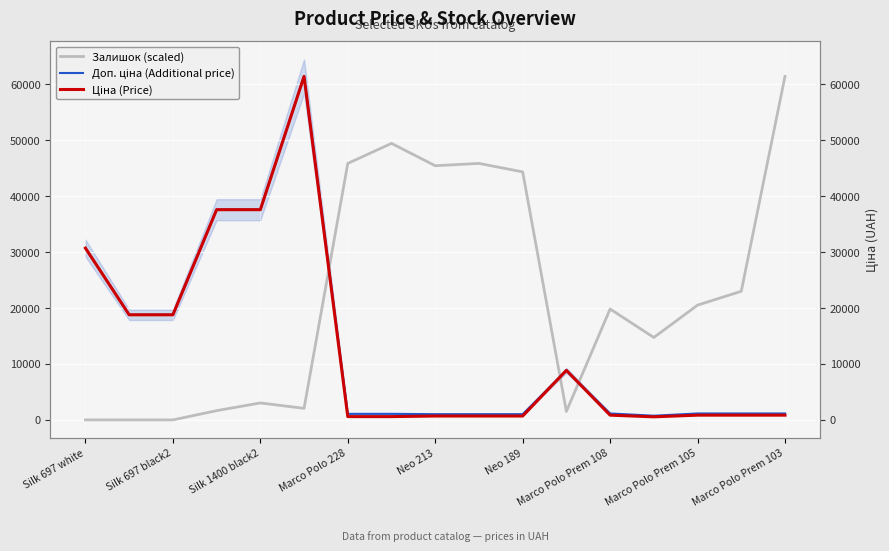

At which label is Доп. ціна (Additional price) closest to 31090?

Silk 697 white